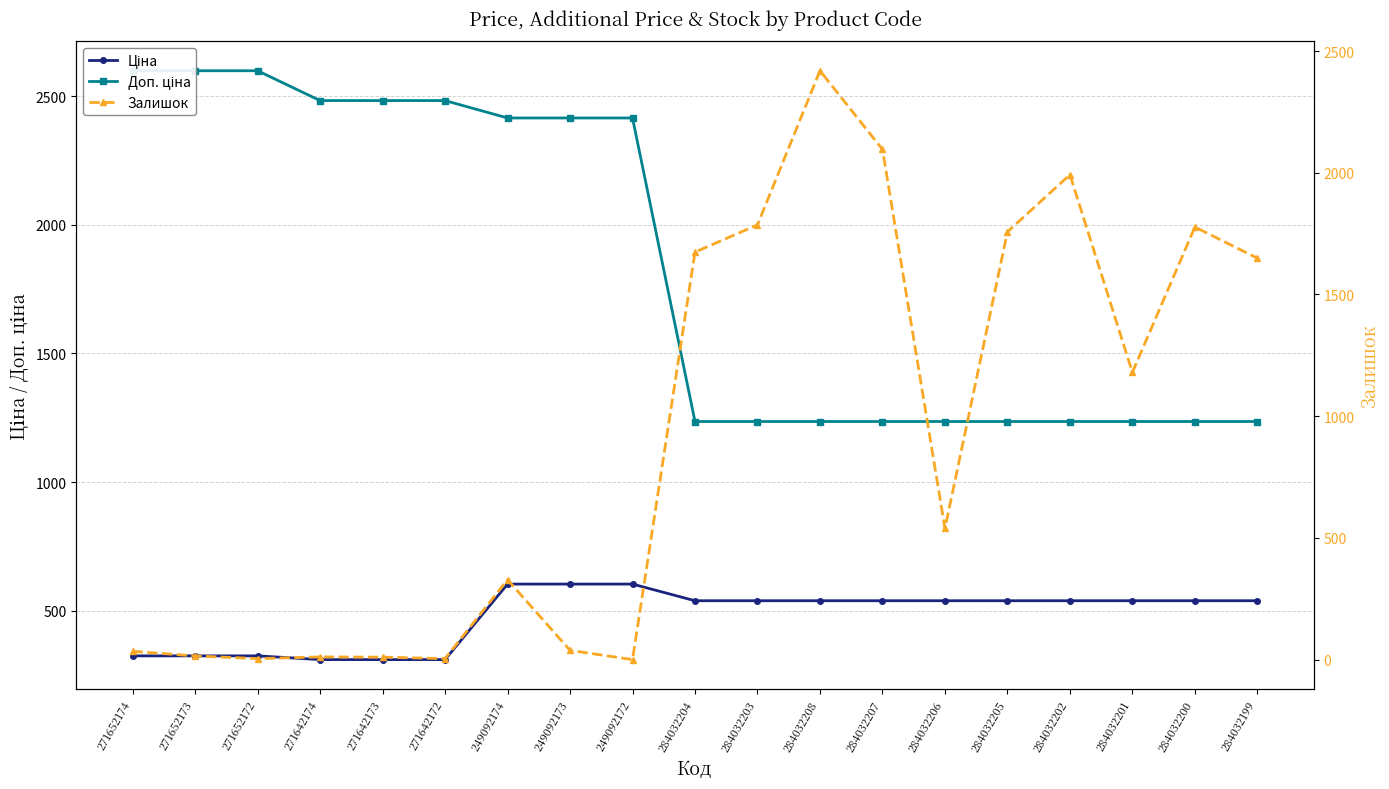

Which series has the largest range (max minus min)?

Залишок